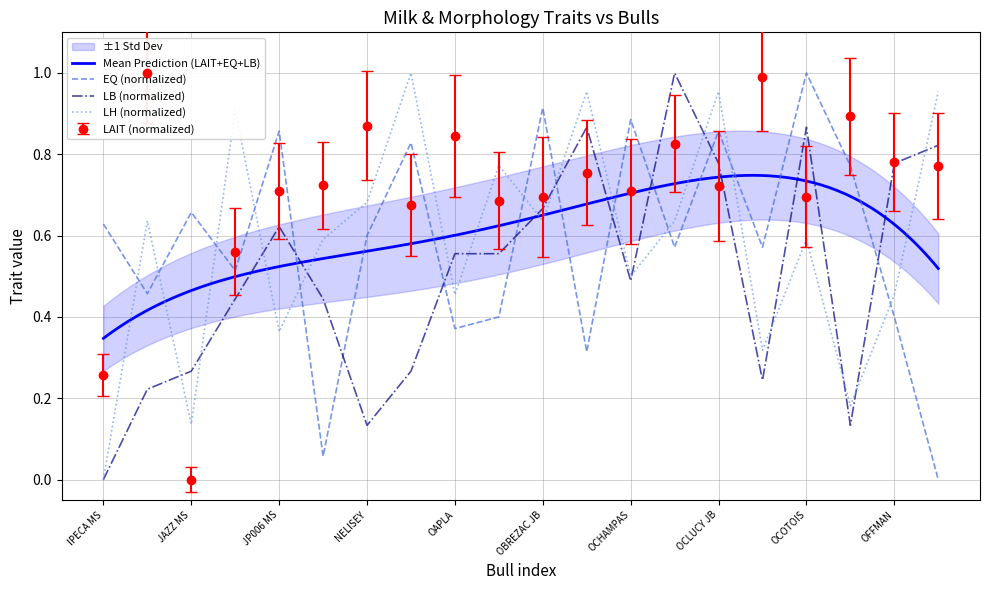

What is the value of the LB point at the 18th from the left?

0.1